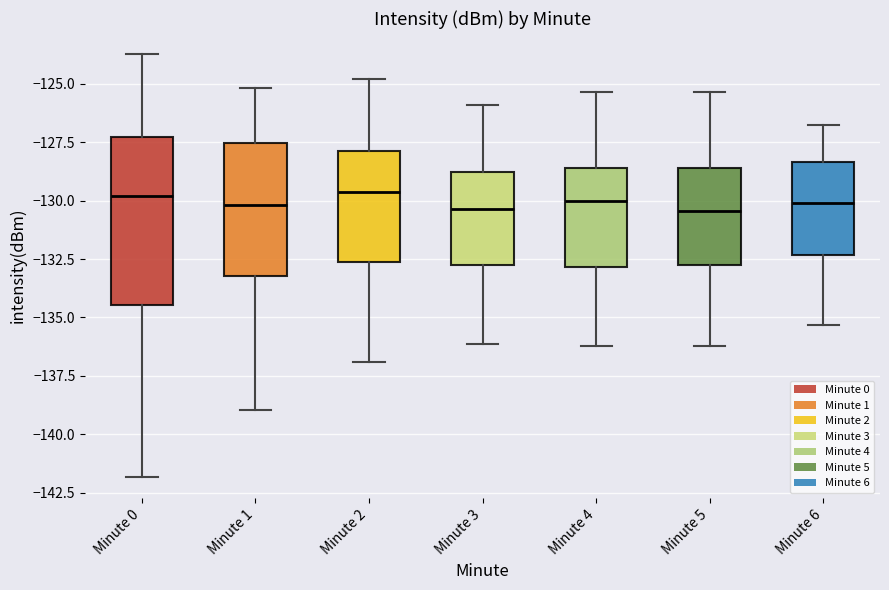

Where does the upper whisker of the box for Minute 2 end on the y-axis? The values are not printed on the chart, so give them approximately, as read against the axis.

-125.0